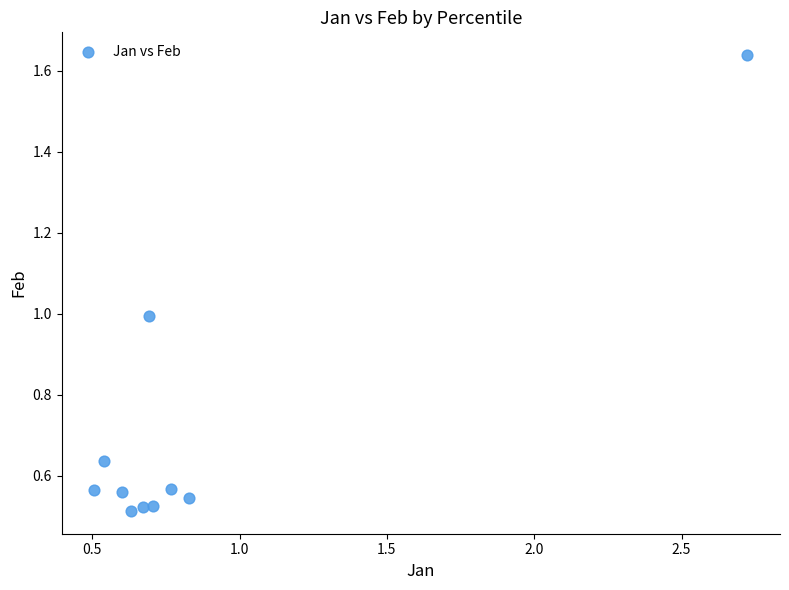

What is the range of X values (max minus min)?

2.2